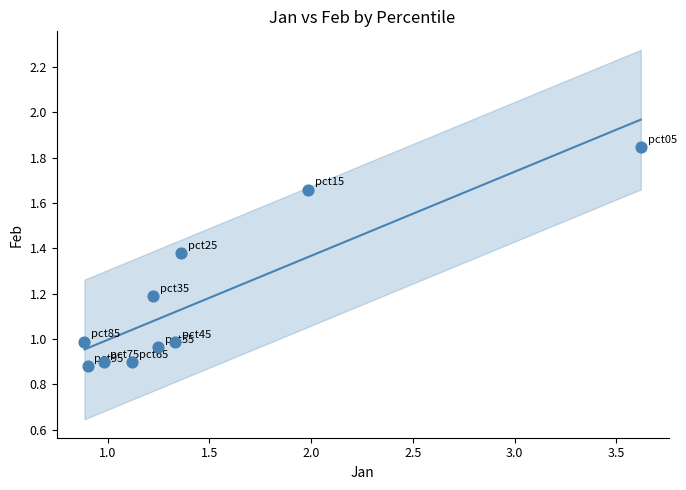

What is the average X value?

1.5